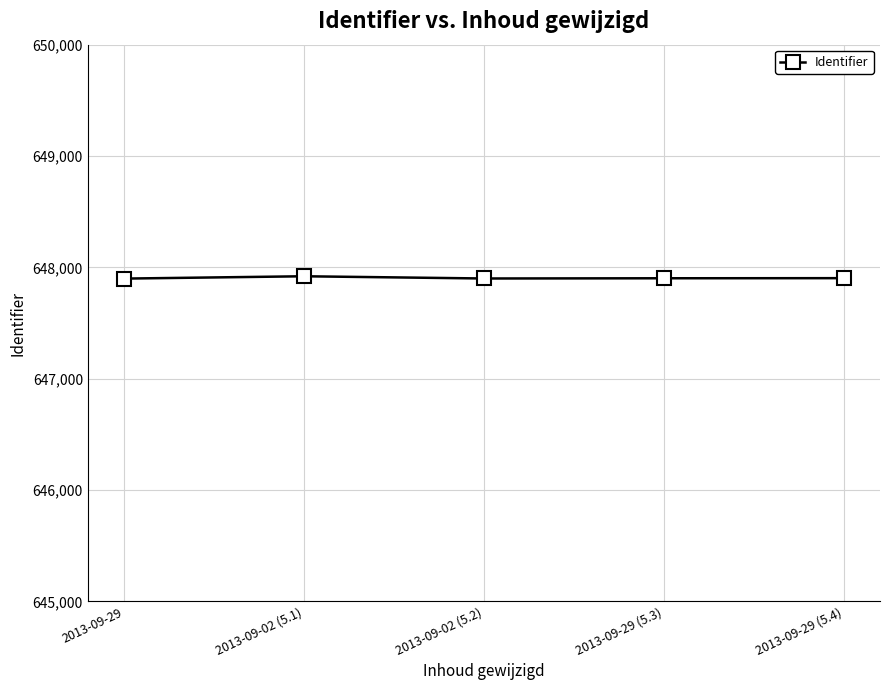

What is the difference between the values at 2013-09-29 and 2013-09-29 (5.4)?

4